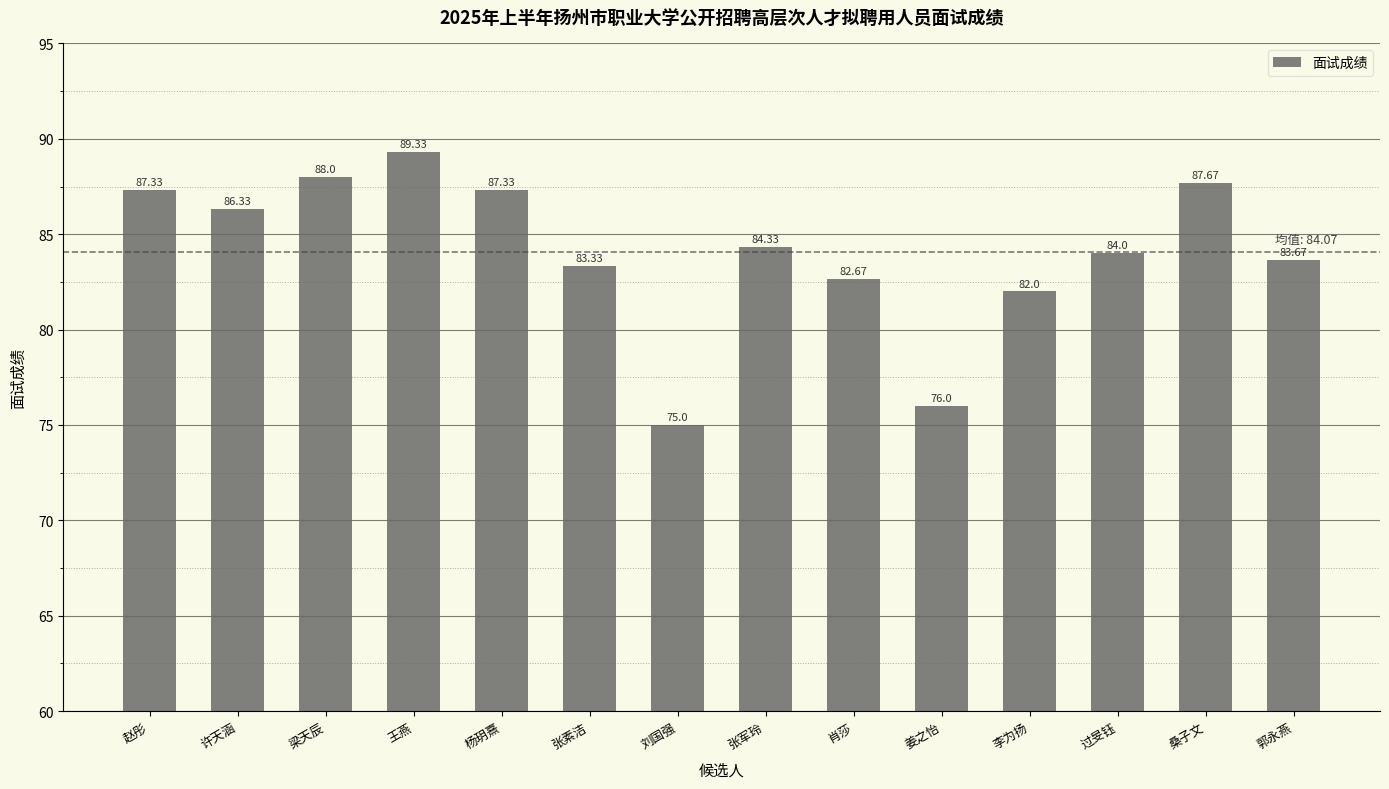

What is the ratio of the value at 姜之怡 to the value at 桑子文?

0.9